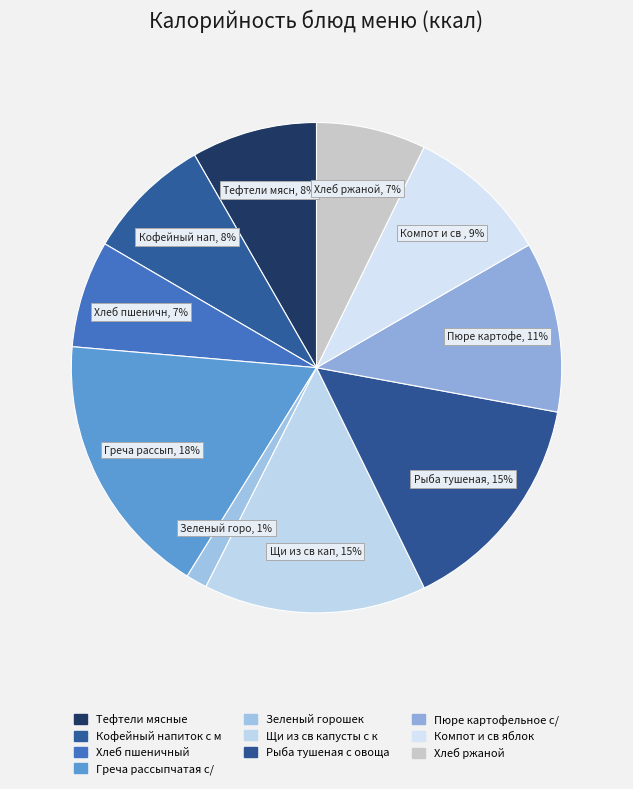

Rank the categories by value from highest to lowest.

Греча рассыпчатая с/масл, Рыба тушеная с овощами, Щи из св капусты с курицей, Пюре картофельное с/масл, Компот и св яблок, Тефтели мясные, Кофейный напиток с молоком, Хлеб ржаной, Хлеб пшеничный, Зеленый горошек